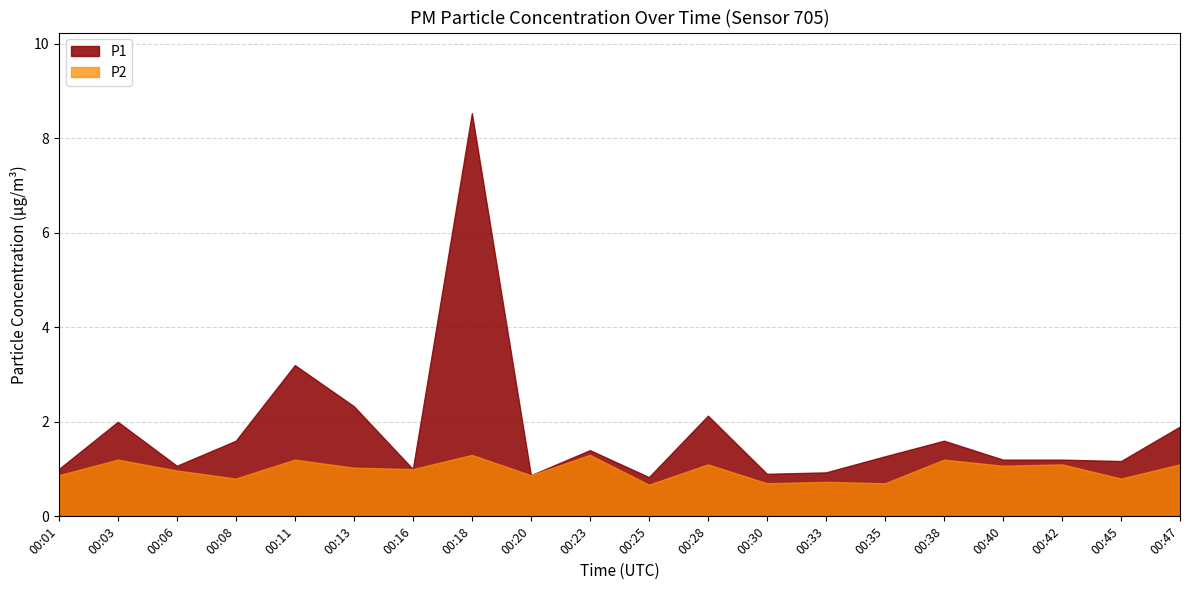

True or false: P1 has more than 0 points higher than both neighbors.

True